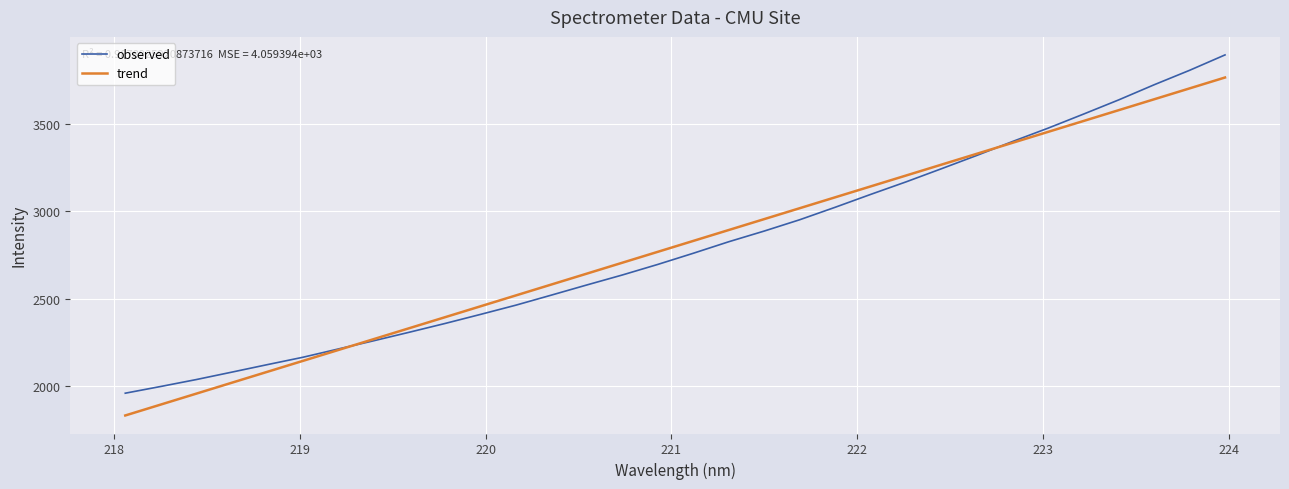

List the series in order of their peak value, highest first.

observed, trend